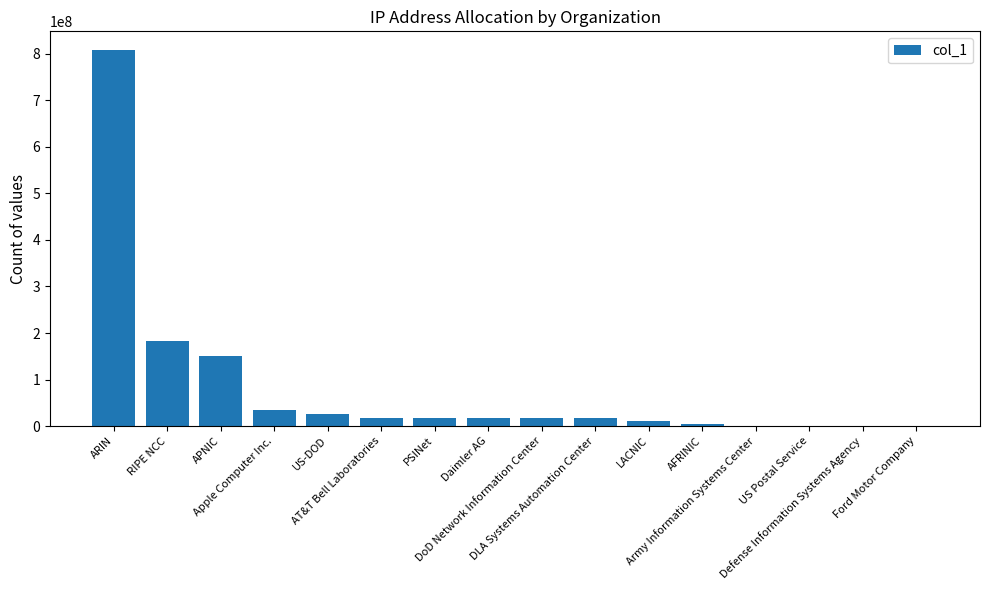

What is the sum of all values?

1300915304